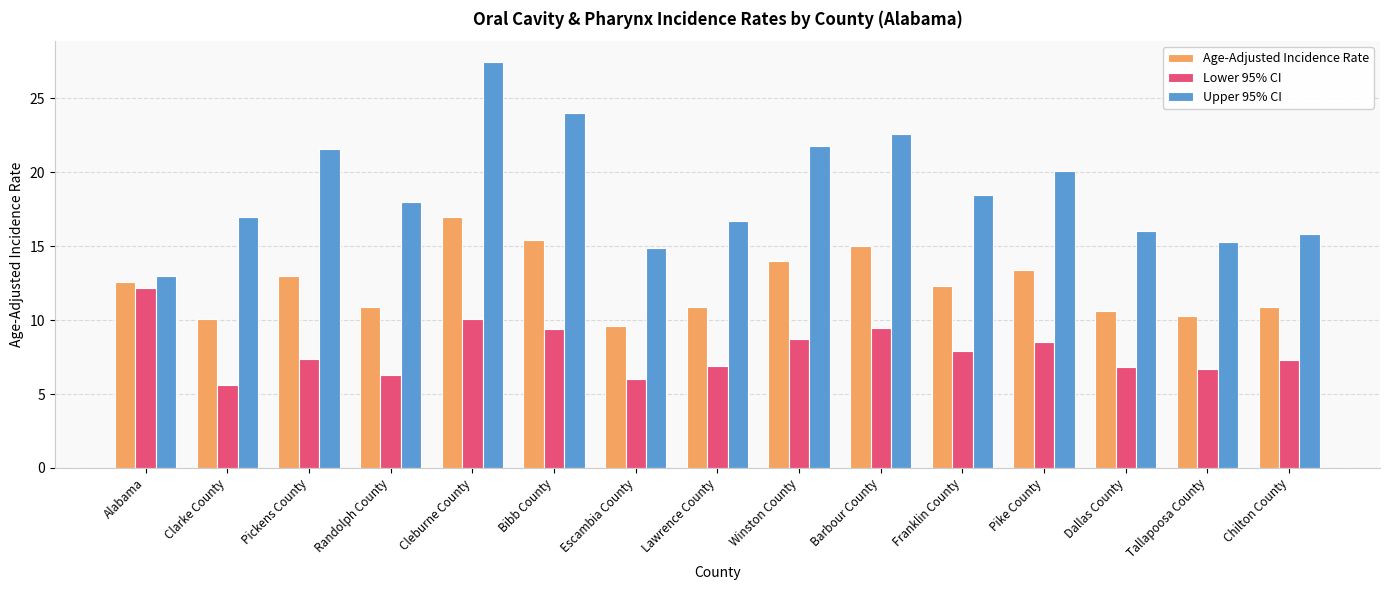

Which category has the lowest value across all series?

Clarke County